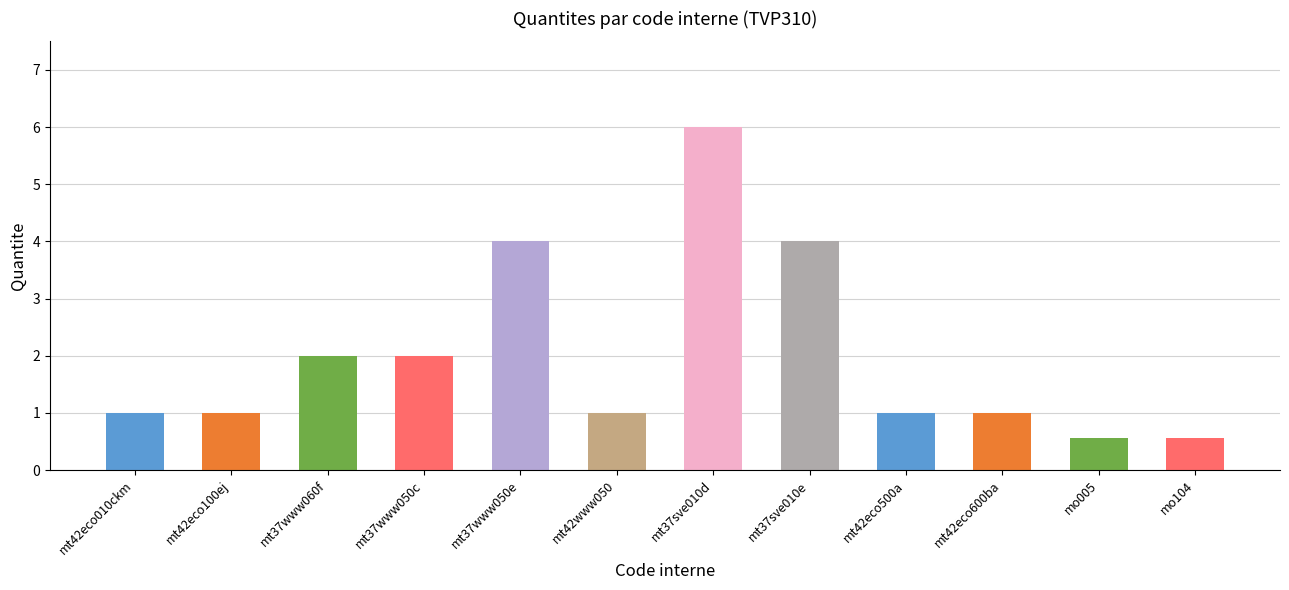

Between mt42eco010ckm and mt37www050c, which is larger?

mt37www050c